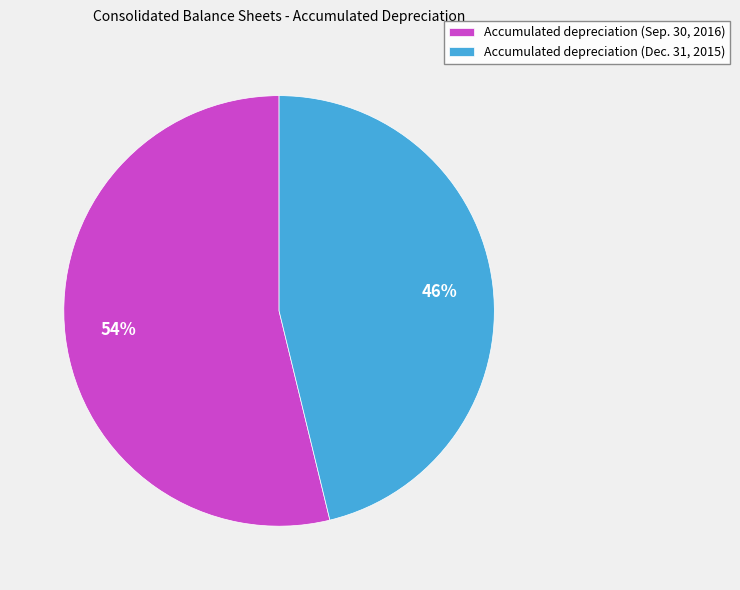

Is the sum of Accumulated depreciation (Sep. 30, 2016) and Accumulated depreciation (Dec. 31, 2015) greater than half?

Yes